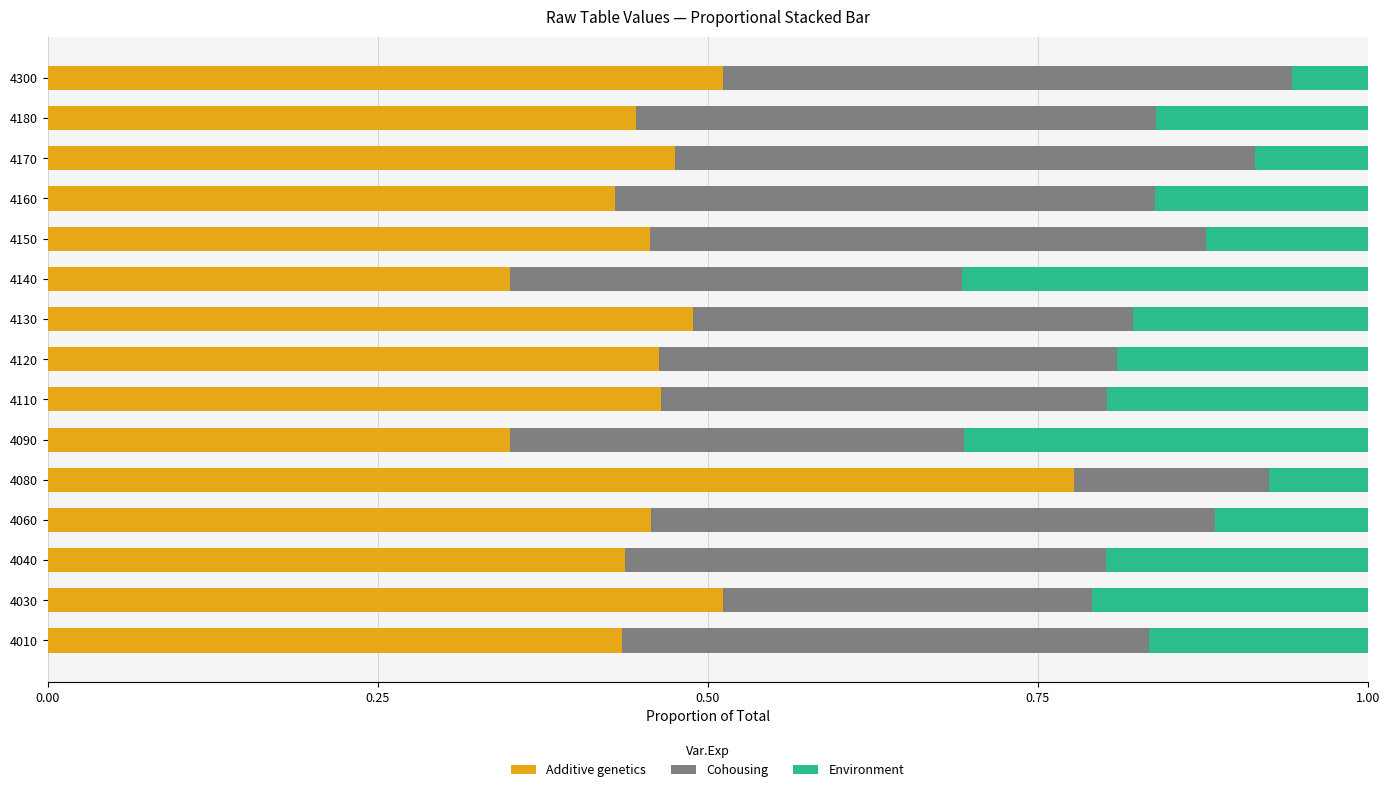

What is the total value across all series at 4150?

1.0